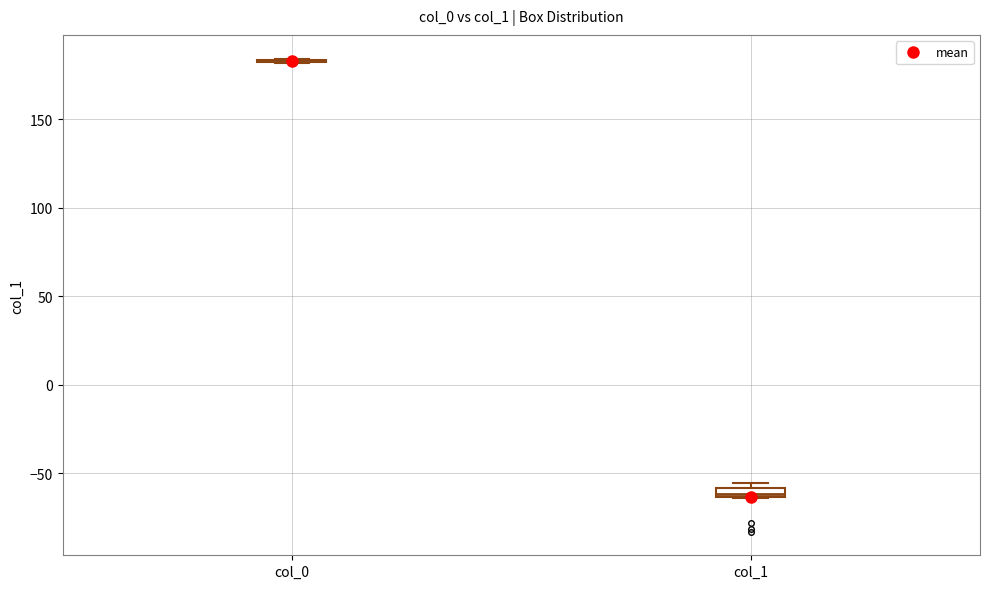

Where is the lower edge of the box for col_1 on the y-axis? The values are not printed on the chart, so give them approximately, as read against the axis.

-65